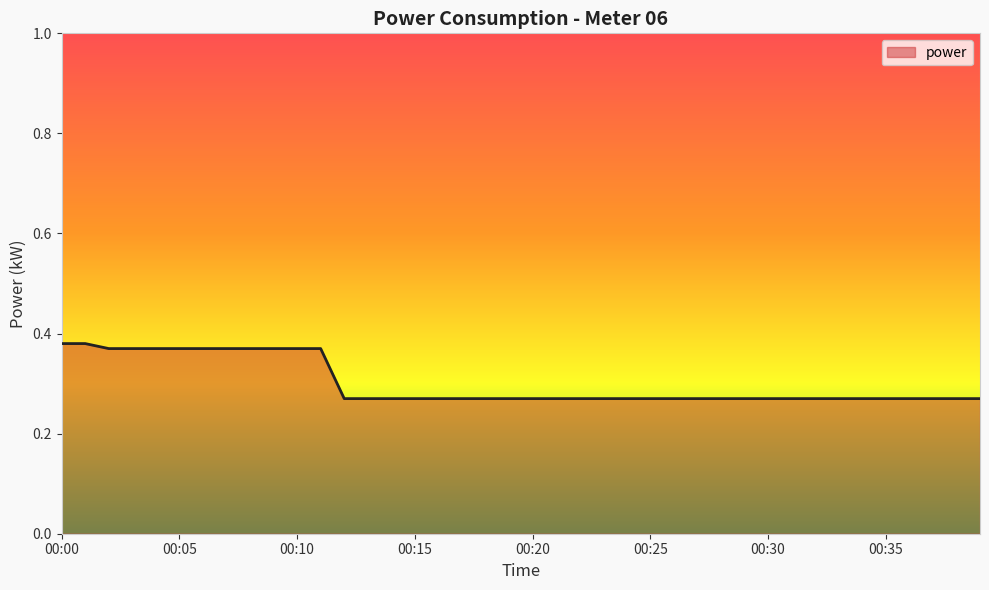

Rank the categories by value from highest to lowest.

00:00, 00:01, 00:02, 00:03, 00:04, 00:05, 00:06, 00:07, 00:08, 00:09, 00:10, 00:11, 00:12, 00:13, 00:14, 00:15, 00:16, 00:17, 00:18, 00:19, 00:20, 00:21, 00:22, 00:23, 00:24, 00:25, 00:26, 00:27, 00:28, 00:29, 00:30, 00:31, 00:32, 00:33, 00:34, 00:35, 00:36, 00:37, 00:38, 00:39